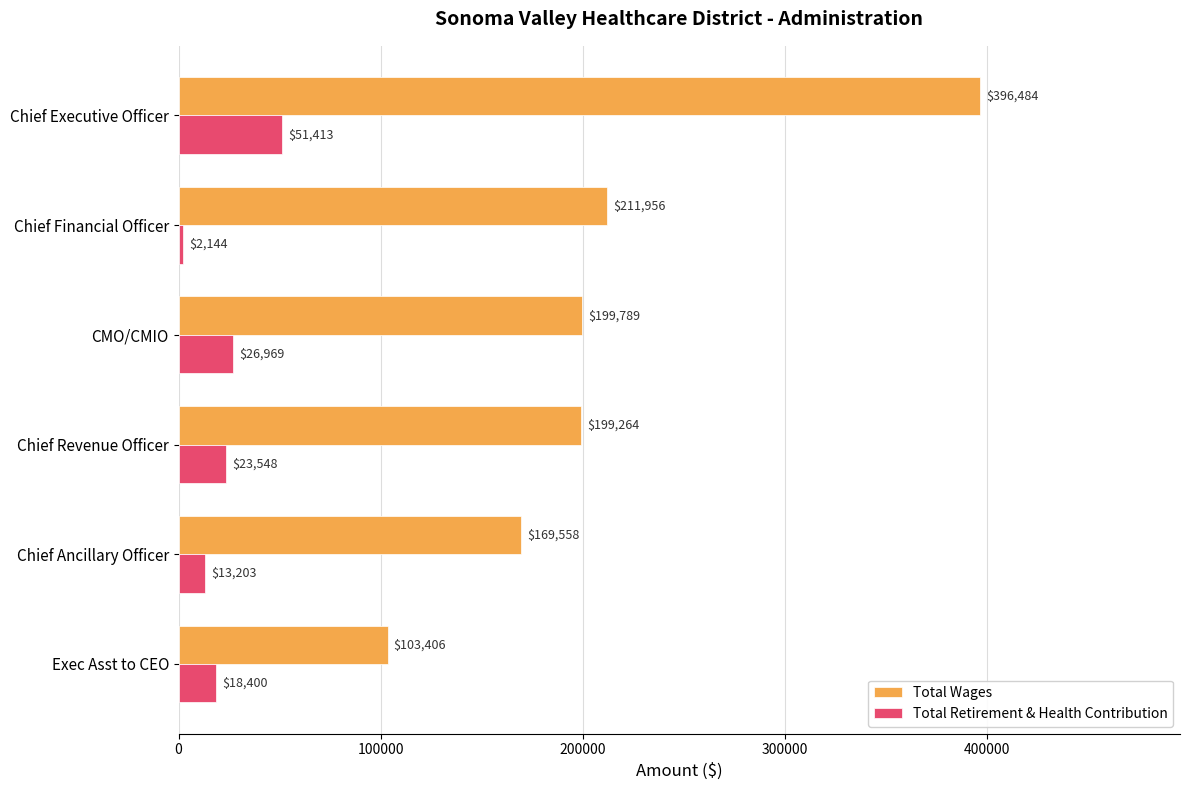

Which series has the largest range (max minus min)?

Total Wages